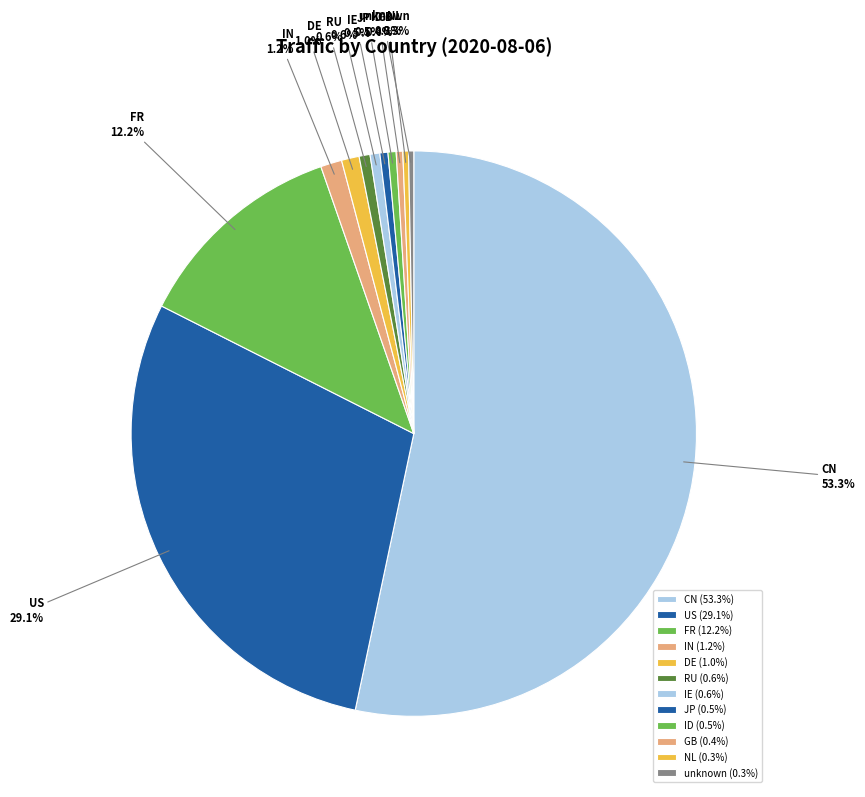

What is the majority slice?

CN